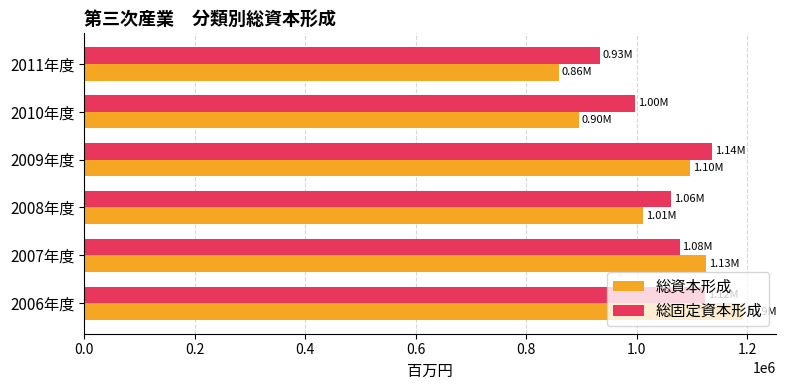

Which category has the lowest value in the 総資本形成 series?

2011年度